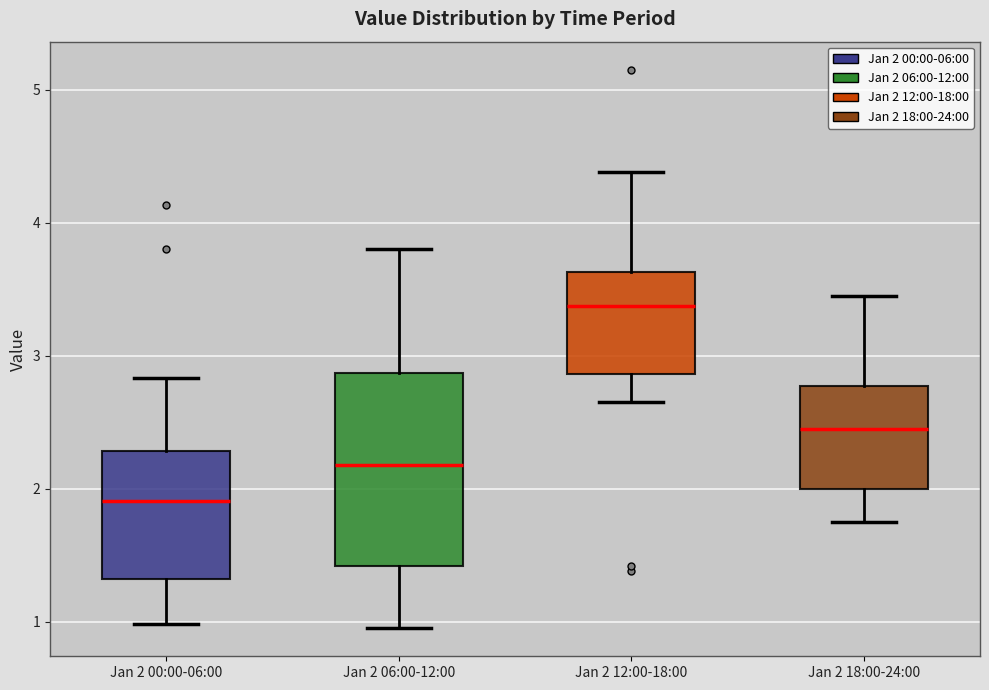

Where does the median line of the box for Jan 2 18:00-24:00 sit on the y-axis? The values are not printed on the chart, so give them approximately, as read against the axis.

2.5